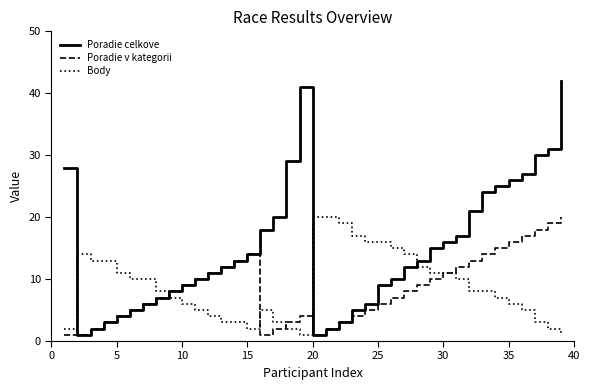

How many interior local valleys does the Poradie celkove series have?

2